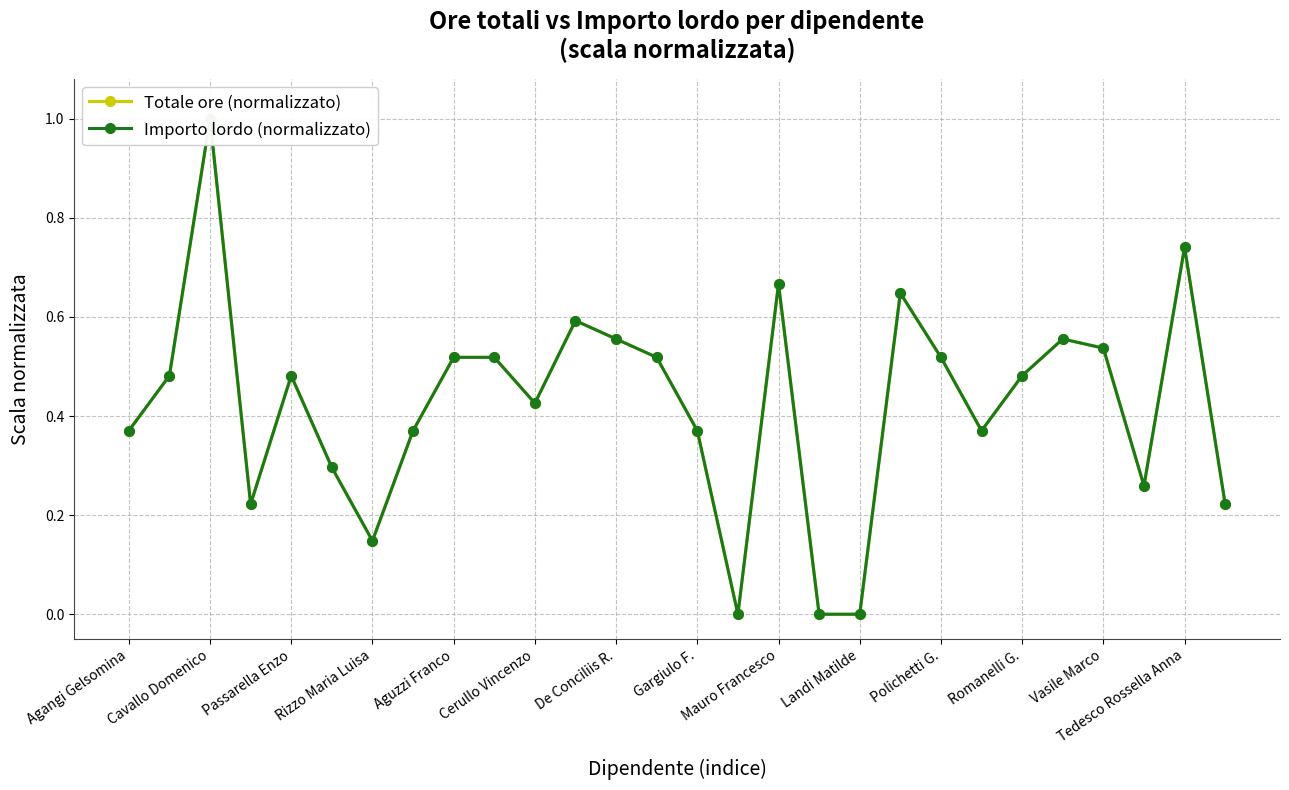

At how many categories does at least one series exceed 0?

25